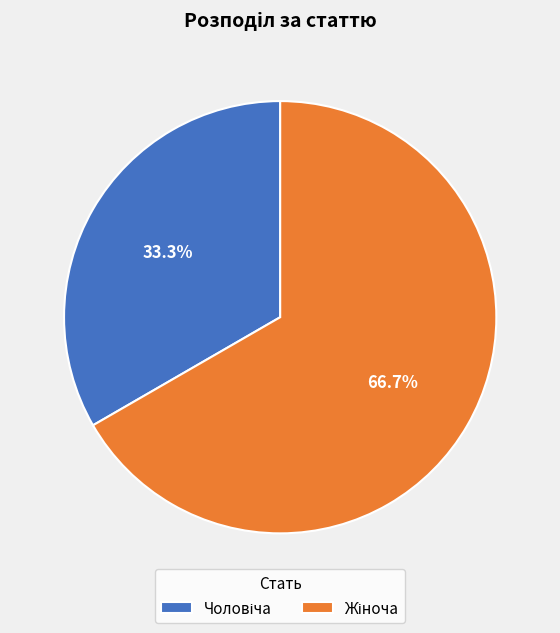

Is there any slice that represents more than half of the pie?

Yes